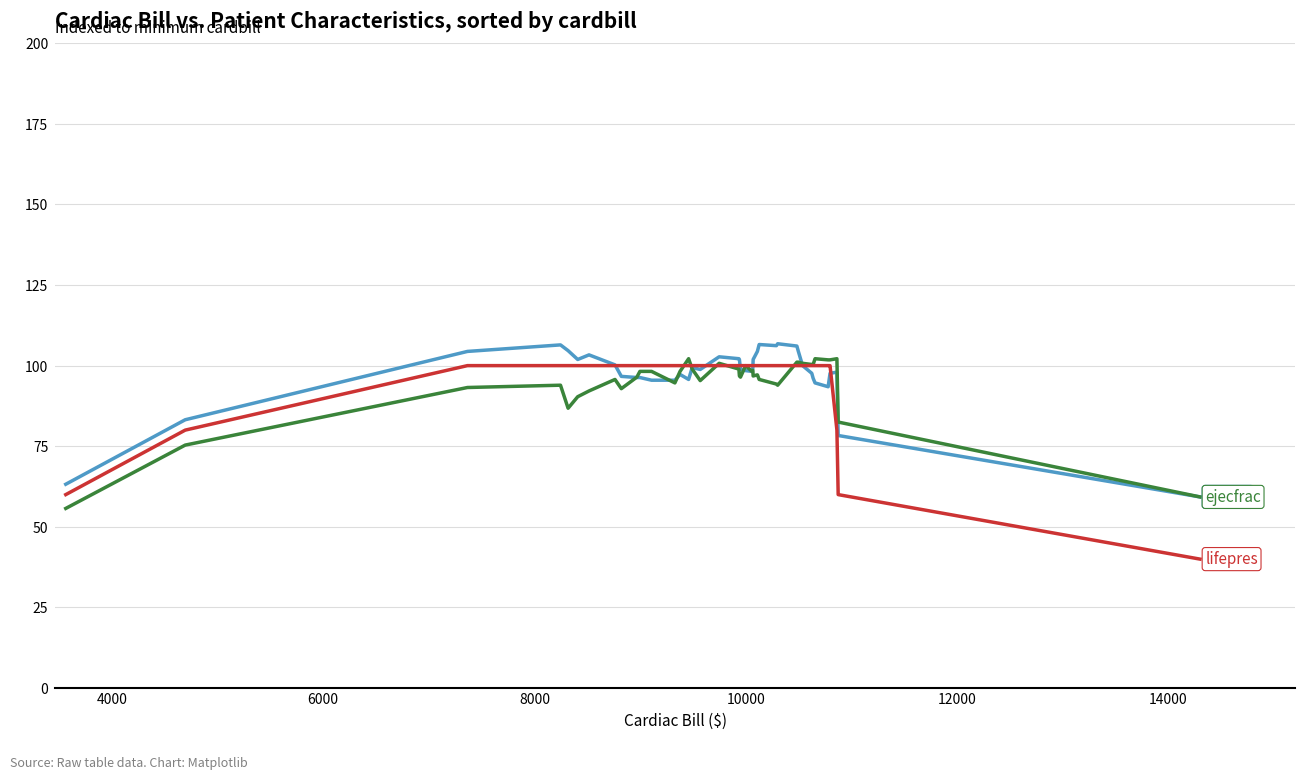

What is the minimum value shown in the chart?

40.0